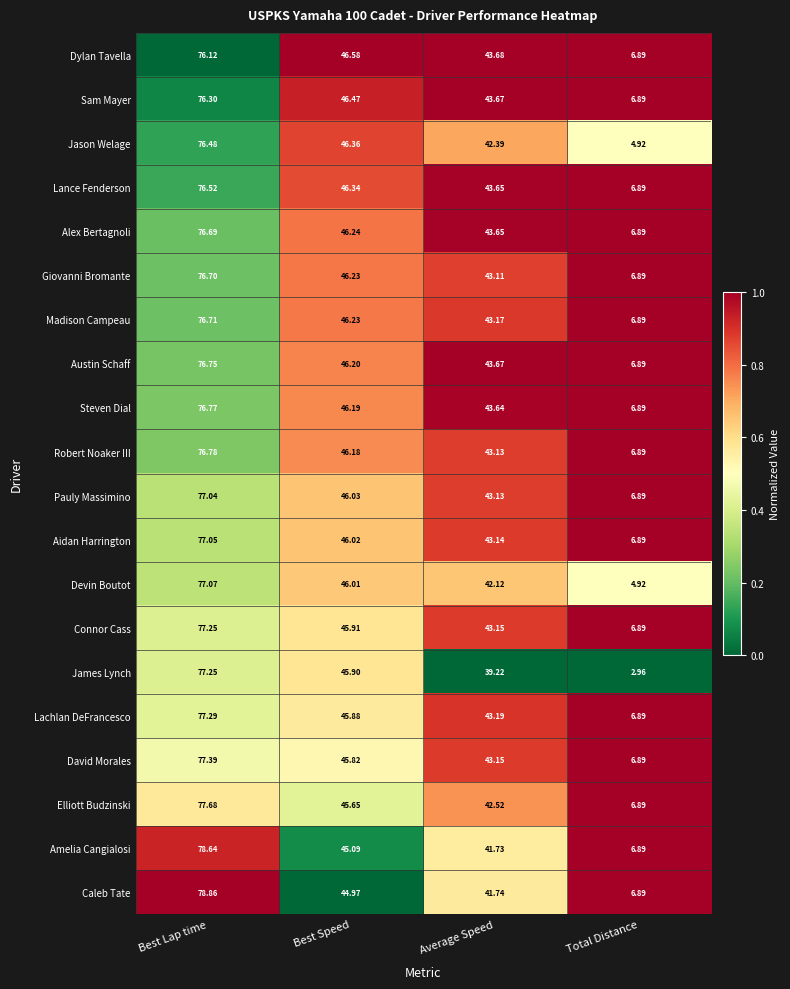

Which series has the largest total across all categories?

Austin Schaff